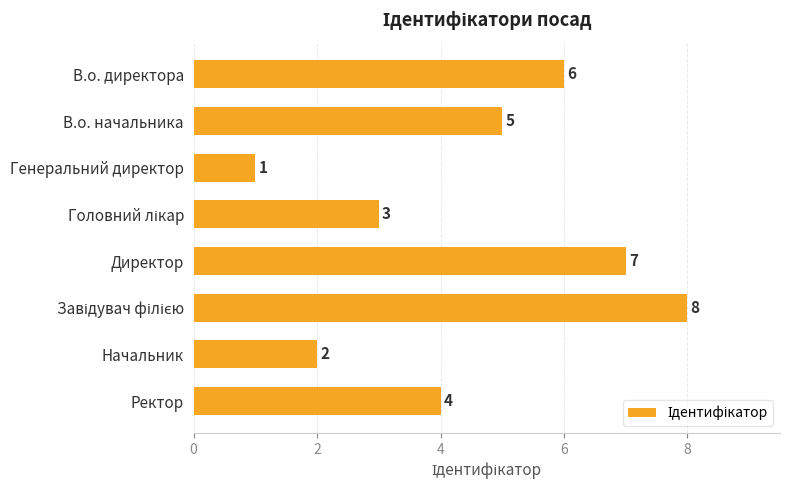

Where is the data nearest to the value 4?

Ректор